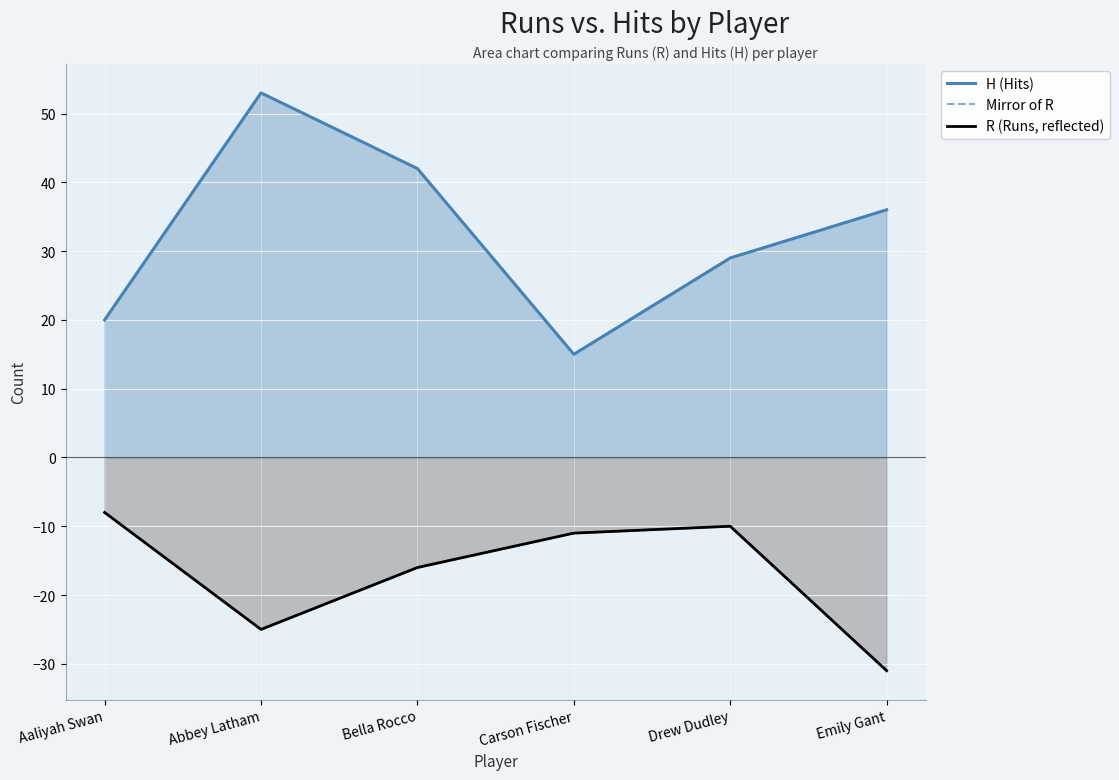

How many interior local valleys does the R (Runs, reflected) series have?

1